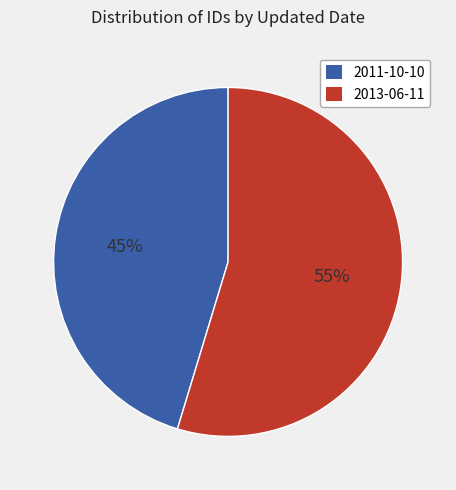

How many segments does this pie chart have?

2